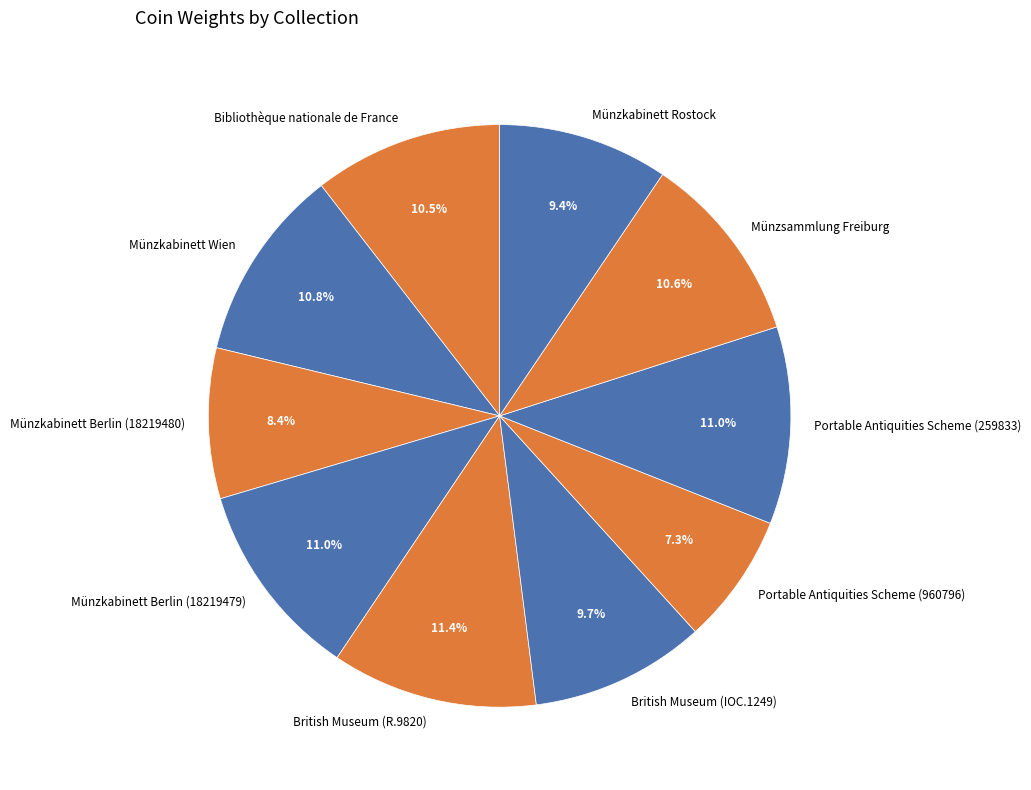

To the nearest percent, what is the difference between the largest and smallest slice percentages?

4%